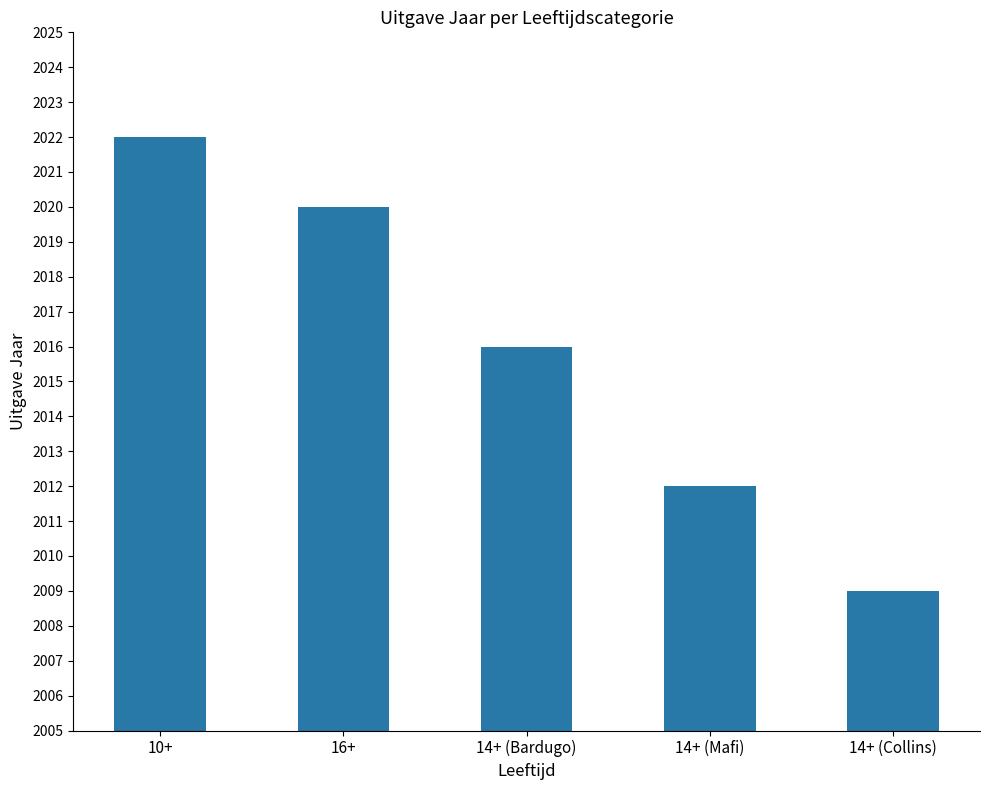

Read the value at 10+, to the nearest 10.

2020